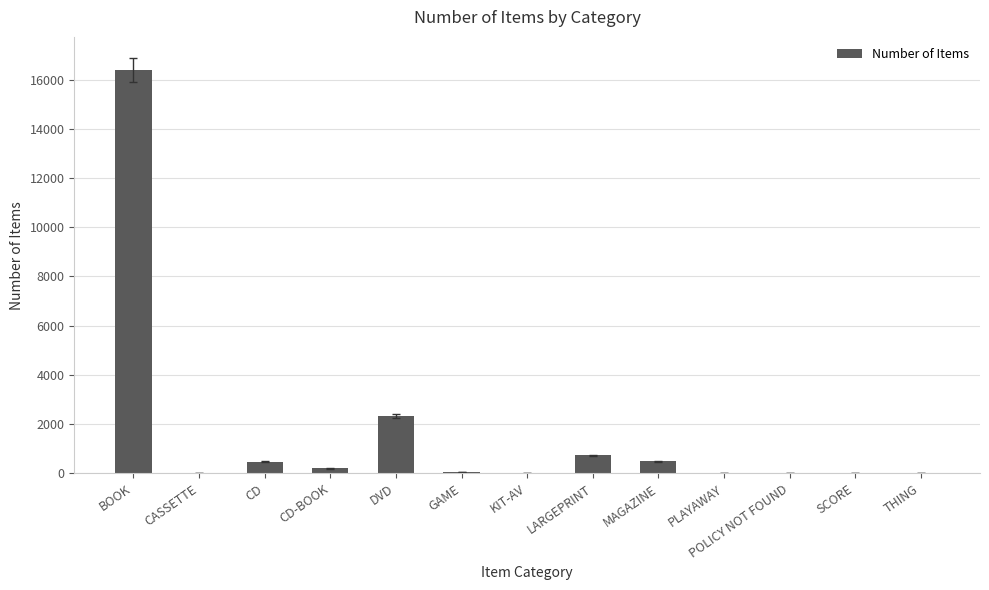

Between LARGEPRINT and BOOK, which is larger?

BOOK